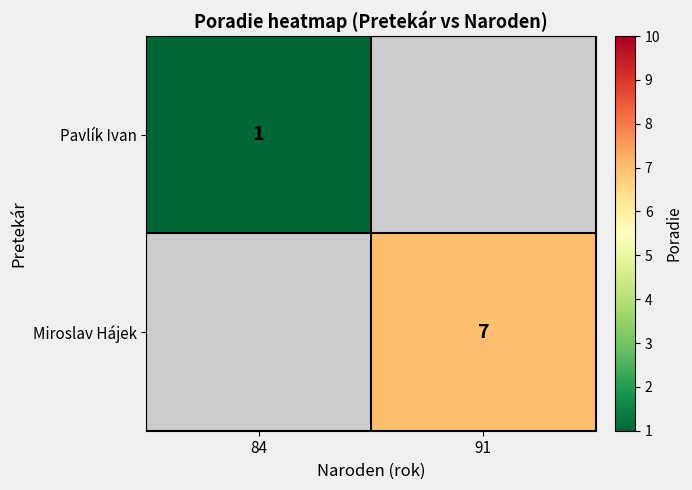

Is the value of Miroslav Hájek at 91 greater than the value of Pavlík Ivan at 84?

Yes